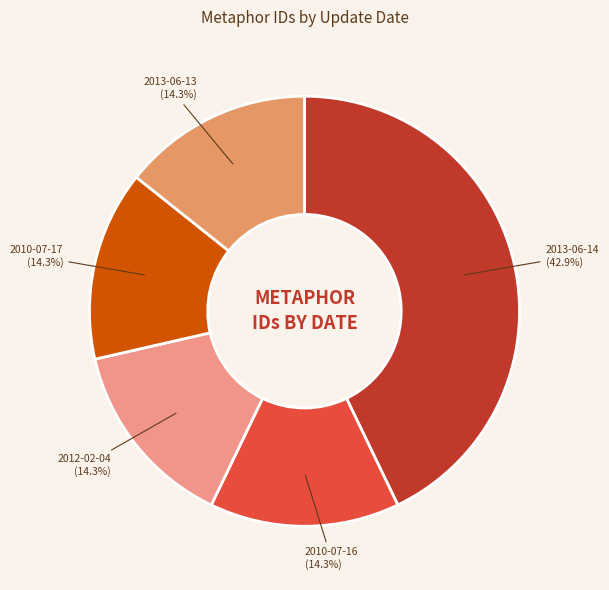

What percentage do 2013-06-13 (14.3%) and 2010-07-17 (14.3%) together represent?

28.6%